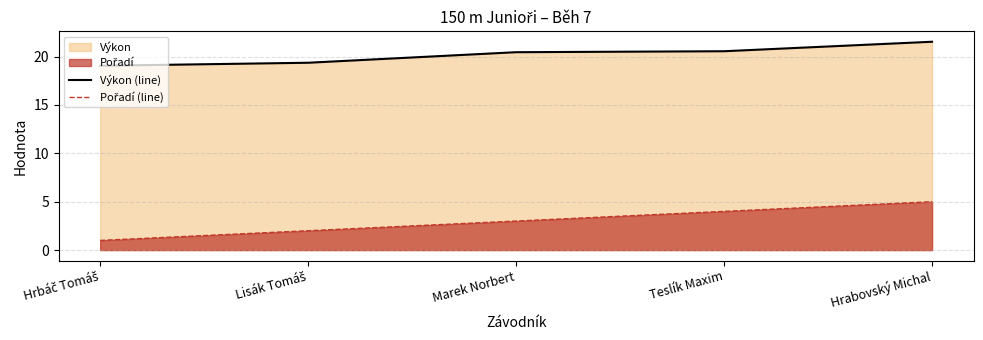

What is the label of the 2nd point from the left?

Lisák Tomáš